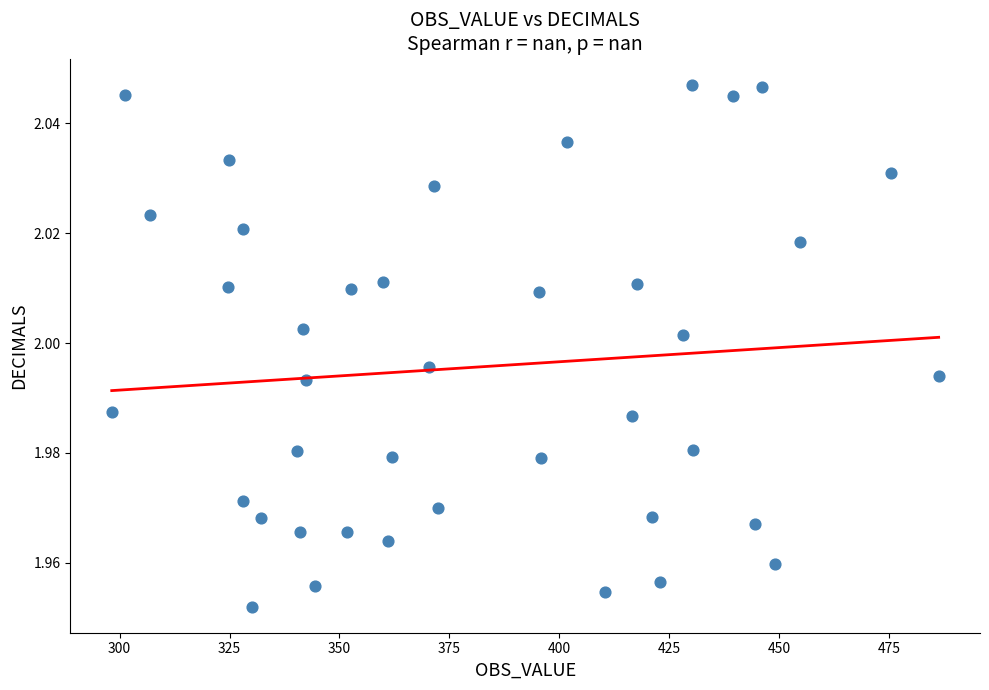

What is the range of X values (max minus min)?

188.1